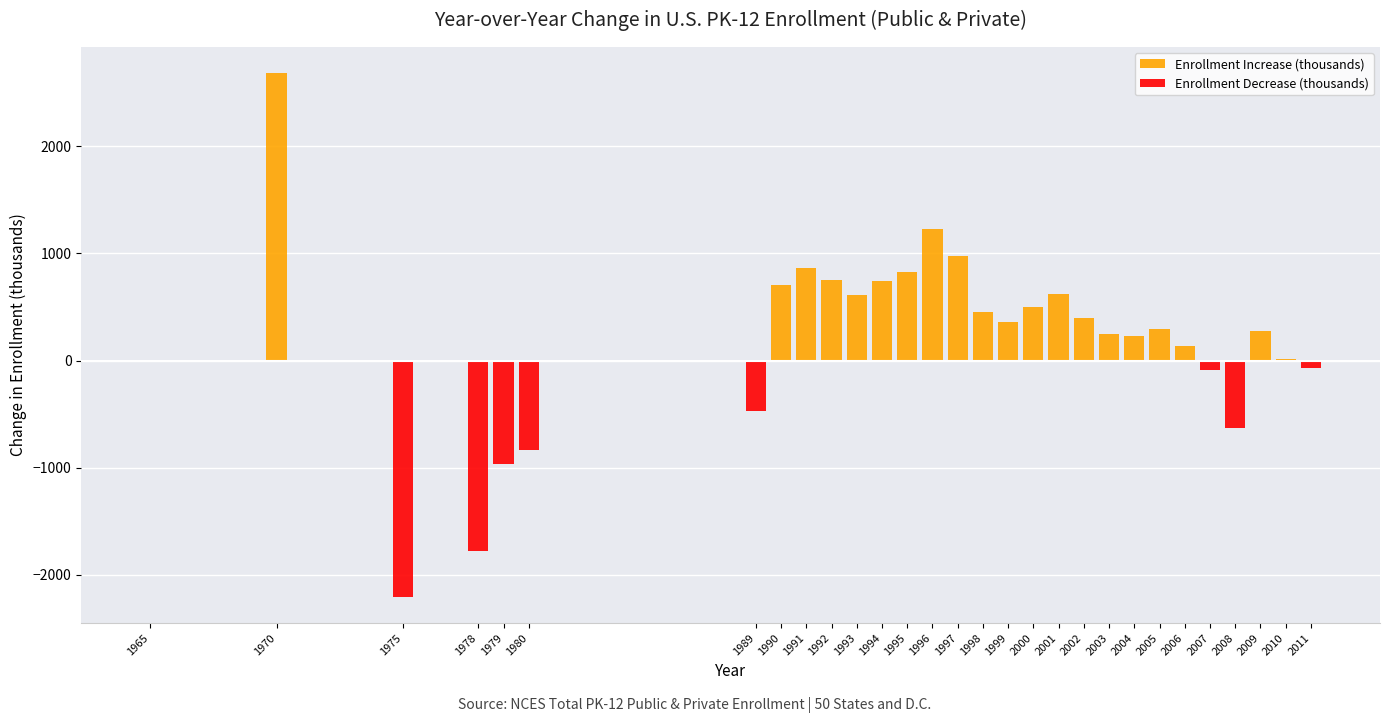

What are all the series names shown in the legend?

Enrollment Increase (thousands), Enrollment Decrease (thousands)